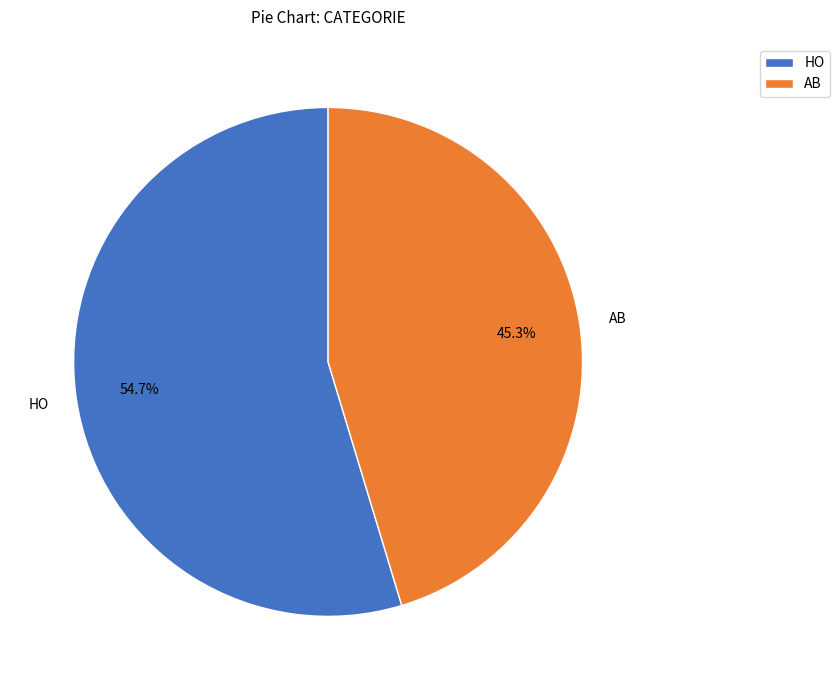

Combined, do AB and HO account for over 50%?

Yes